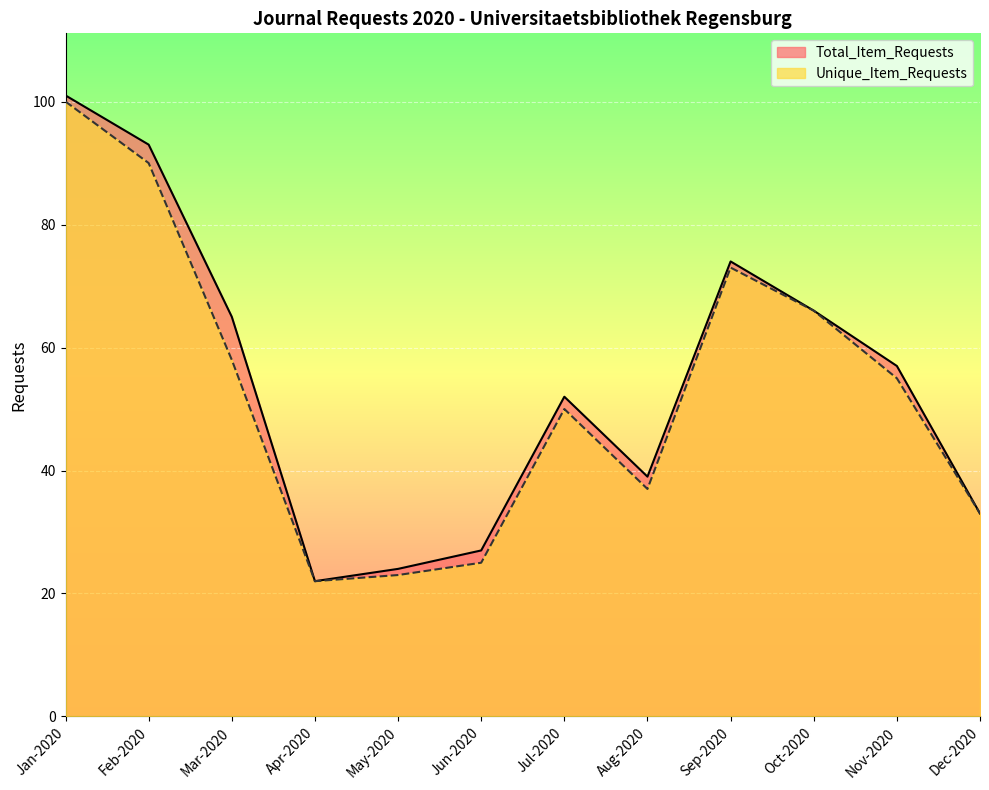

Which category has the lowest value in the Total_Item_Requests series?

Apr-2020